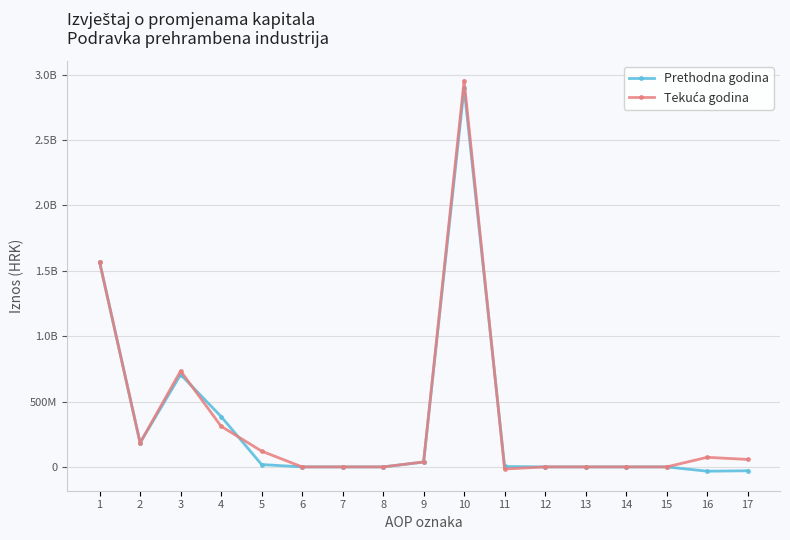

How many intersections are there between Tekuća godina and Prethodna godina?

4